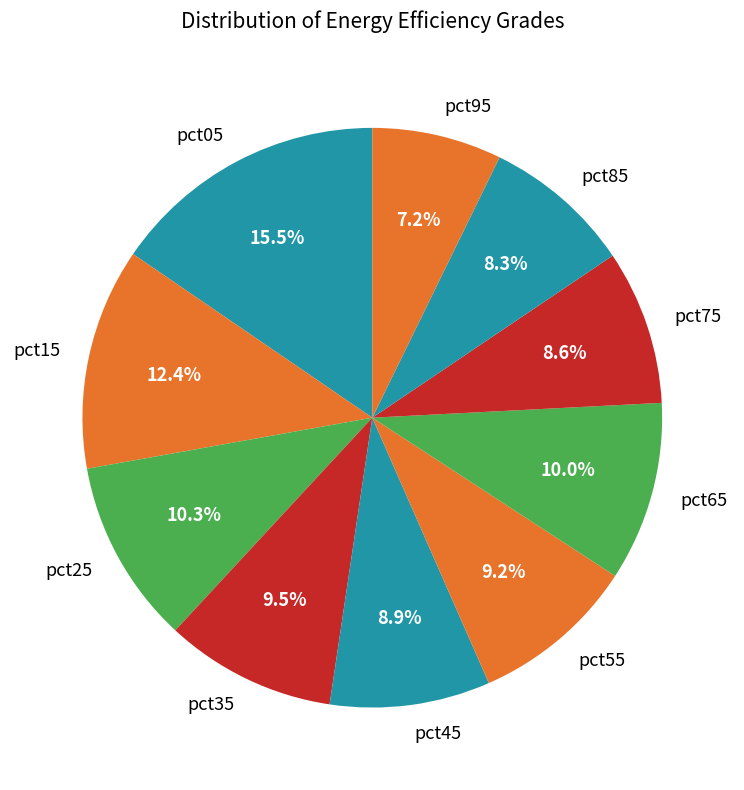

What percentage do pct85 and pct75 together represent?

16.9%